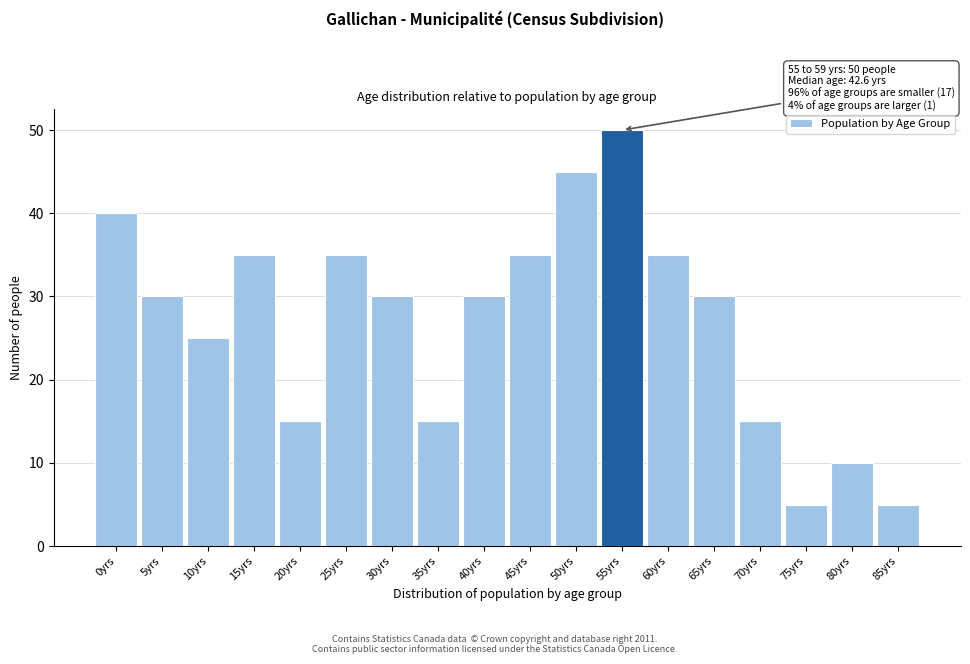

Reading right to left, transcribe all the data shown in this chart.

85yrs=5	80yrs=10	75yrs=5	70yrs=15	65yrs=30	60yrs=35	55yrs=50	50yrs=45	45yrs=35	40yrs=30	35yrs=15	30yrs=30	25yrs=35	20yrs=15	15yrs=35	10yrs=25	5yrs=30	0yrs=40